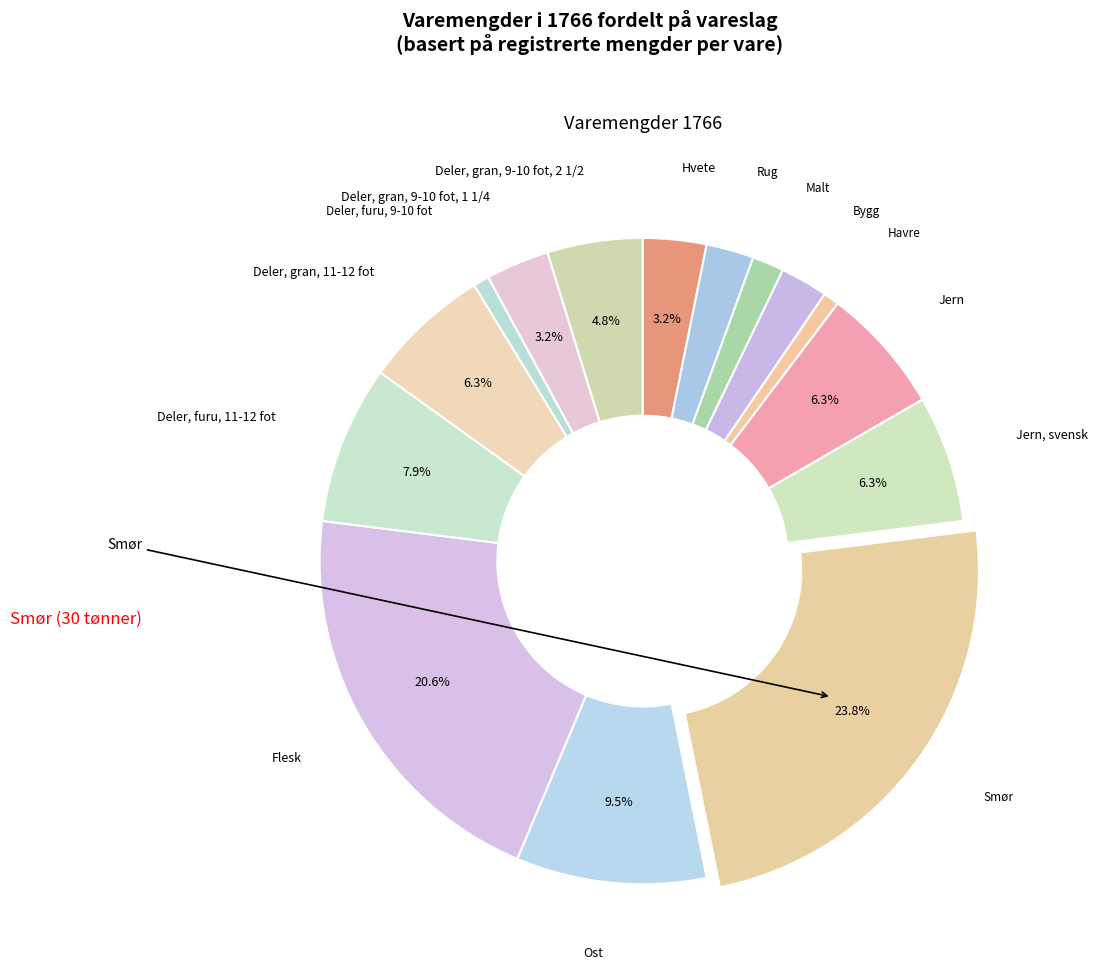

How many slices are in this pie chart?

15